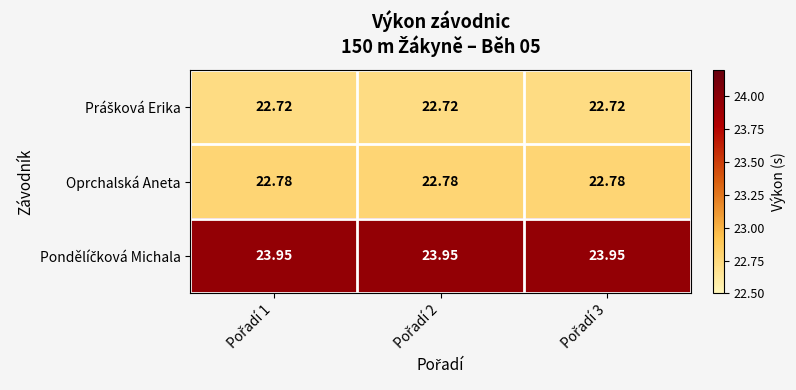

How many data points does each series have?

3